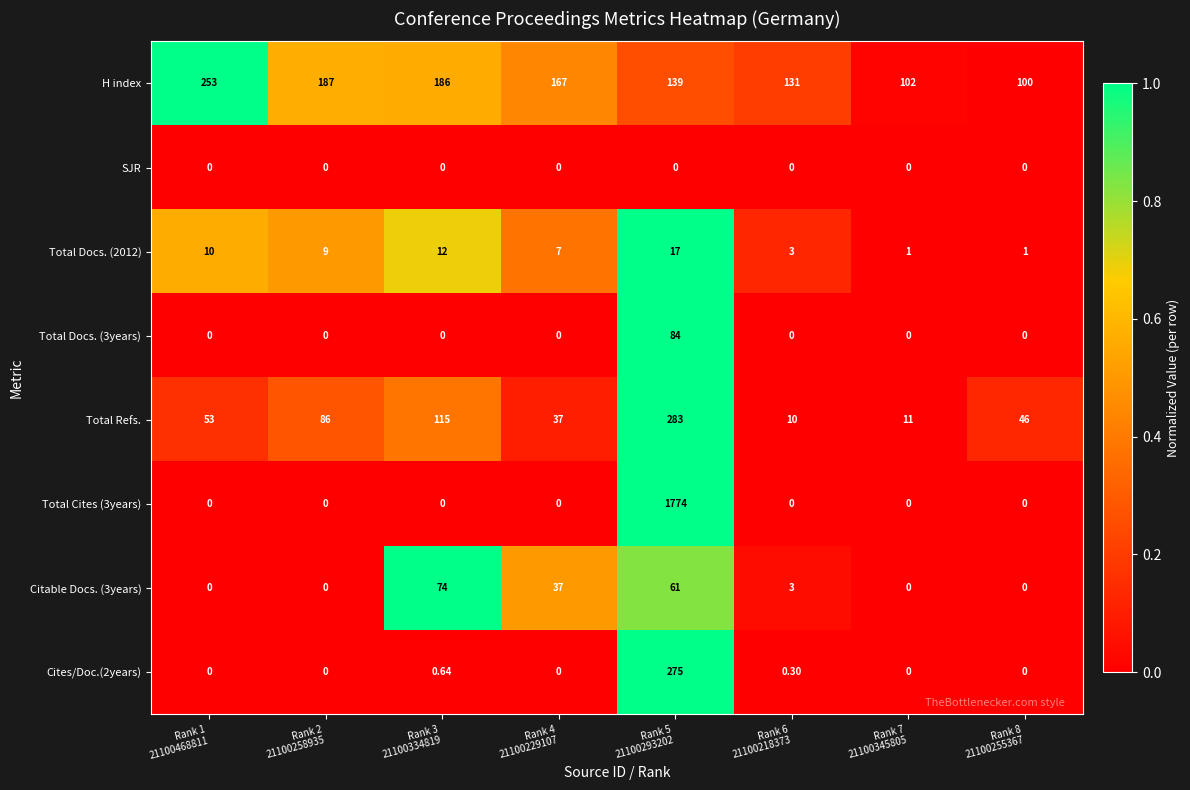

Reading left to right, what are all the values shown in this chart?

H index: Rank 1
21100468811=253.0	Rank 2
21100258935=187.0	Rank 3
21100334819=186.0	Rank 4
21100229107=167.0	Rank 5
21100293202=139.0	Rank 6
21100218373=131.0	Rank 7
21100345805=102.0	Rank 8
21100255367=100.0
SJR: Rank 1
21100468811=0.0	Rank 2
21100258935=0.0	Rank 3
21100334819=0.0	Rank 4
21100229107=0.0	Rank 5
21100293202=0.0	Rank 6
21100218373=0.0	Rank 7
21100345805=0.0	Rank 8
21100255367=0.0
Total Docs. (2012): Rank 1
21100468811=10.0	Rank 2
21100258935=9.0	Rank 3
21100334819=12.0	Rank 4
21100229107=7.0	Rank 5
21100293202=17.0	Rank 6
21100218373=3.0	Rank 7
21100345805=1.0	Rank 8
21100255367=1.0
Total Docs. (3years): Rank 1
21100468811=0.0	Rank 2
21100258935=0.0	Rank 3
21100334819=0.0	Rank 4
21100229107=0.0	Rank 5
21100293202=84.0	Rank 6
21100218373=0.0	Rank 7
21100345805=0.0	Rank 8
21100255367=0.0
Total Refs.: Rank 1
21100468811=53.0	Rank 2
21100258935=86.0	Rank 3
21100334819=115.0	Rank 4
21100229107=37.0	Rank 5
21100293202=283.0	Rank 6
21100218373=10.0	Rank 7
21100345805=11.0	Rank 8
21100255367=46.0
Total Cites (3years): Rank 1
21100468811=0.0	Rank 2
21100258935=0.0	Rank 3
21100334819=0.0	Rank 4
21100229107=0.0	Rank 5
21100293202=1774.0	Rank 6
21100218373=0.0	Rank 7
21100345805=0.0	Rank 8
21100255367=0.0
Citable Docs. (3years): Rank 1
21100468811=0.0	Rank 2
21100258935=0.0	Rank 3
21100334819=74.0	Rank 4
21100229107=37.0	Rank 5
21100293202=61.0	Rank 6
21100218373=3.0	Rank 7
21100345805=0.0	Rank 8
21100255367=0.0
Cites/Doc.(2years): Rank 1
21100468811=0.0	Rank 2
21100258935=0.0	Rank 3
21100334819=0.6	Rank 4
21100229107=0.0	Rank 5
21100293202=275.0	Rank 6
21100218373=0.3	Rank 7
21100345805=0.0	Rank 8
21100255367=0.0